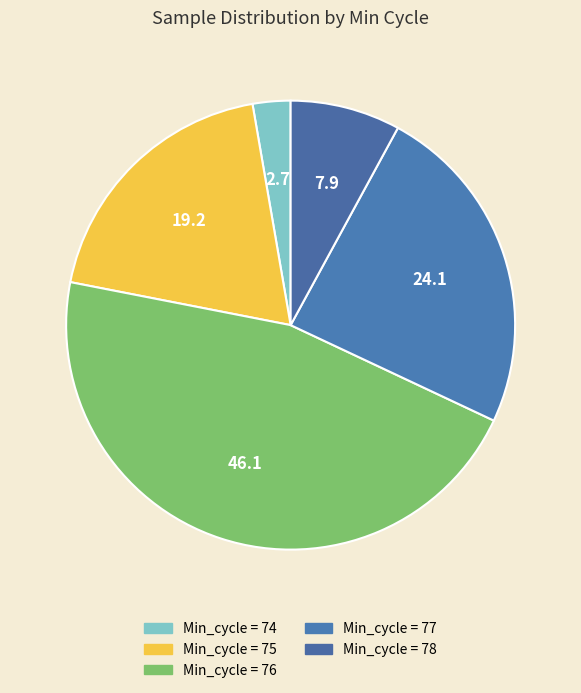

Count the number of slices in the pie.

5